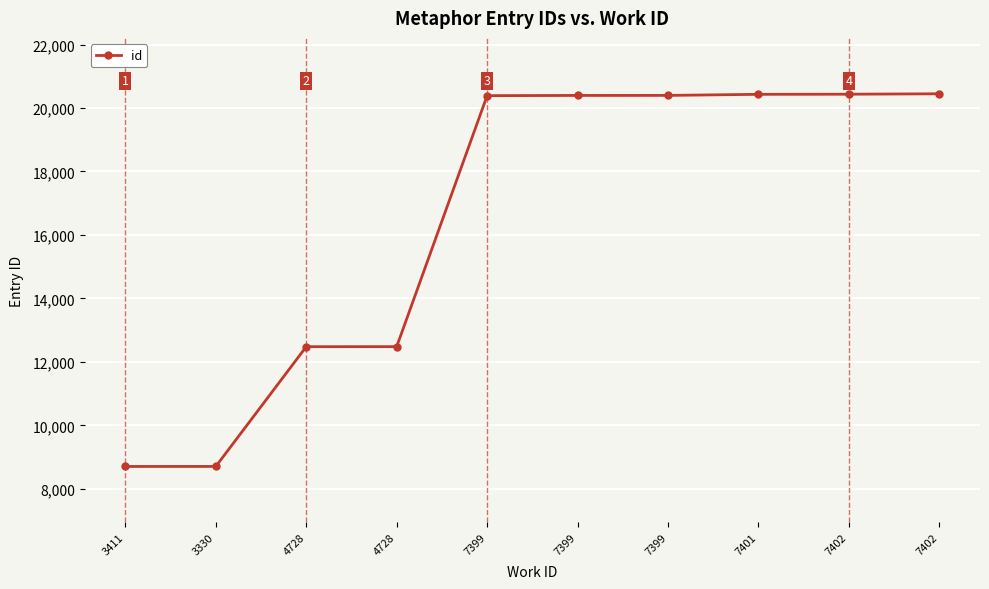

Does the chart have visible grid lines?

Yes